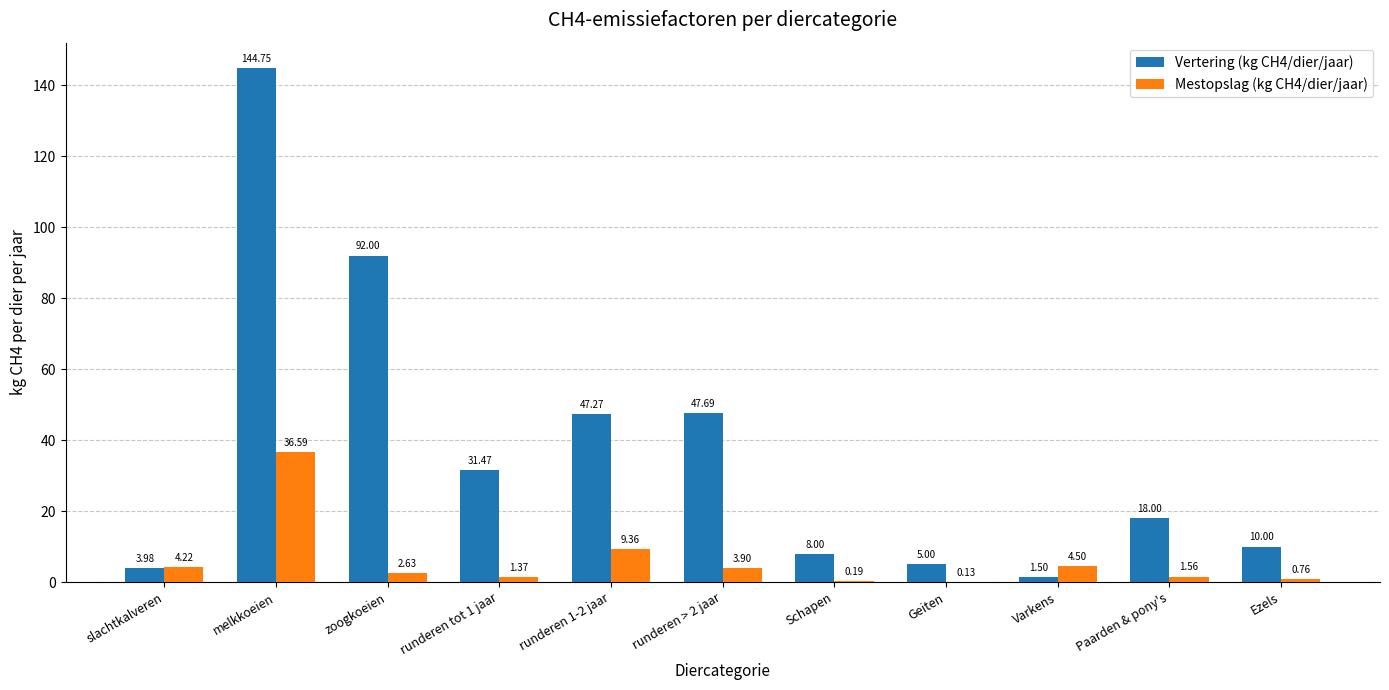

Where does the Vertering (kg CH4/dier/jaar) series first go above 18?

melkkoeien